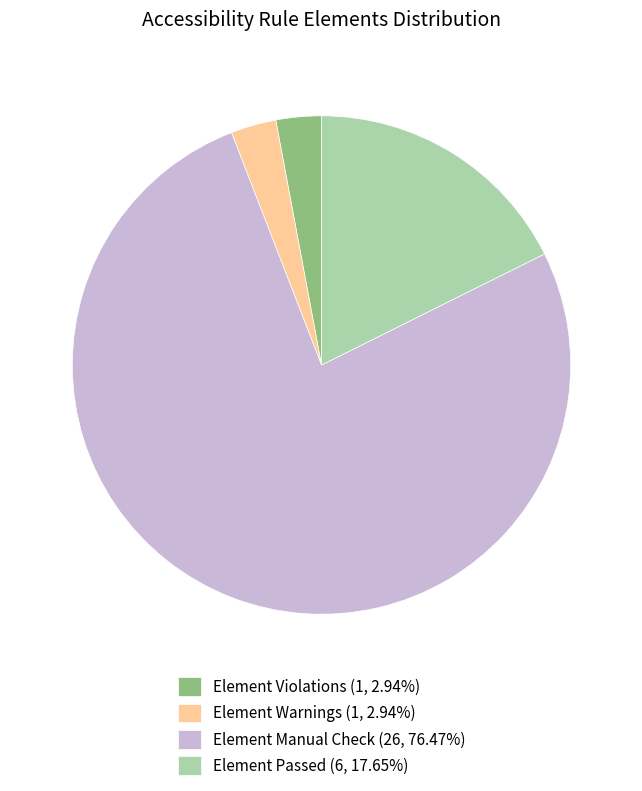

How many segments does this pie chart have?

4